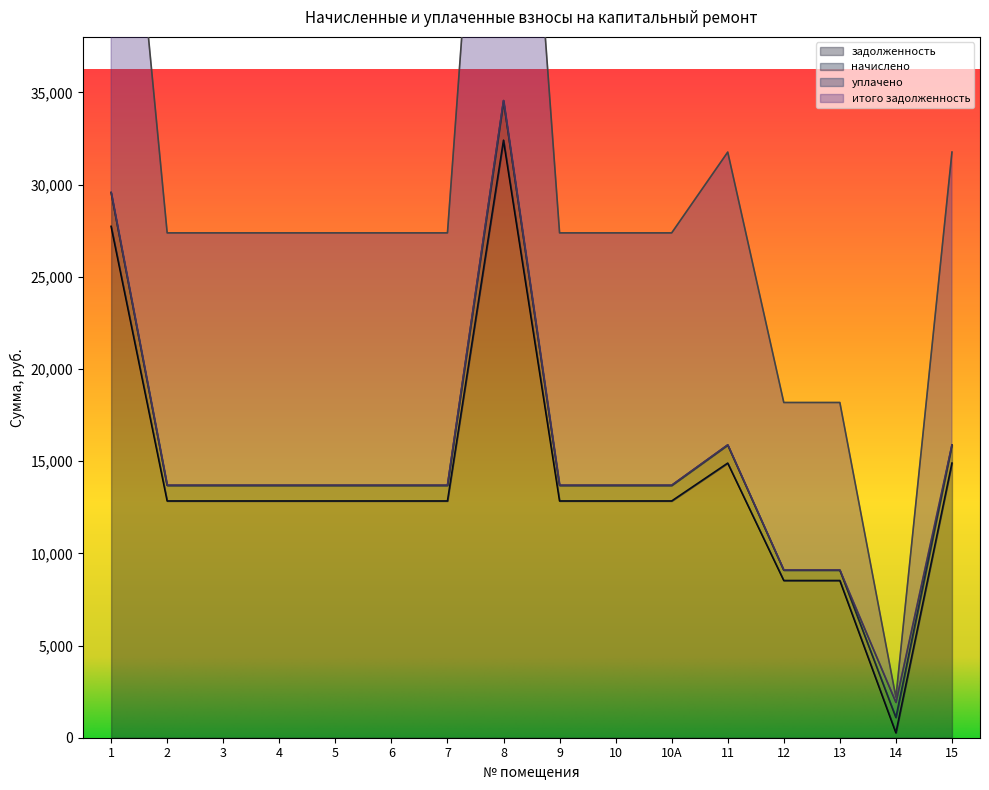

Does the chart have visible grid lines?

No